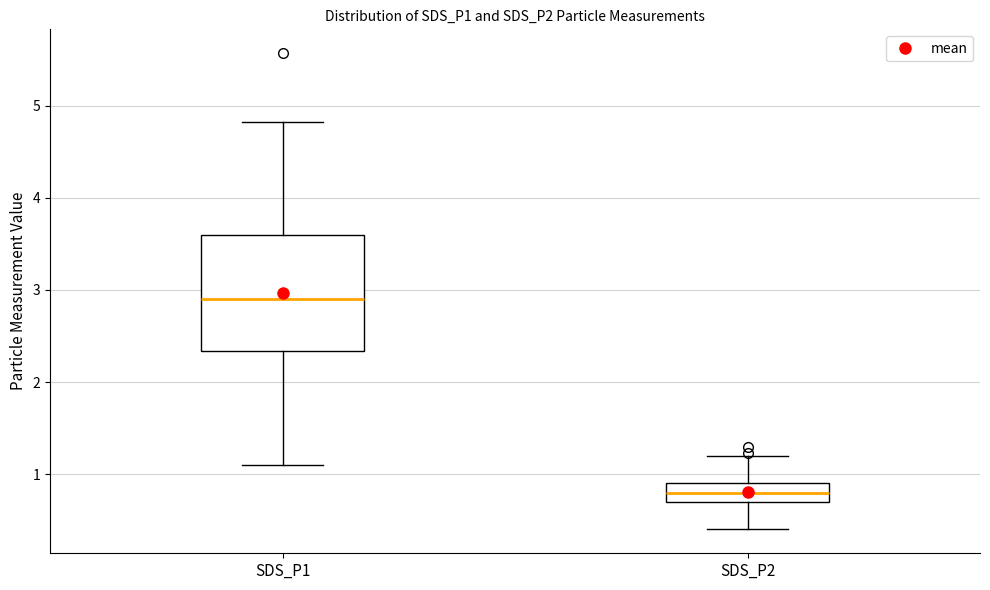

Which box's median line is the highest?

SDS_P1